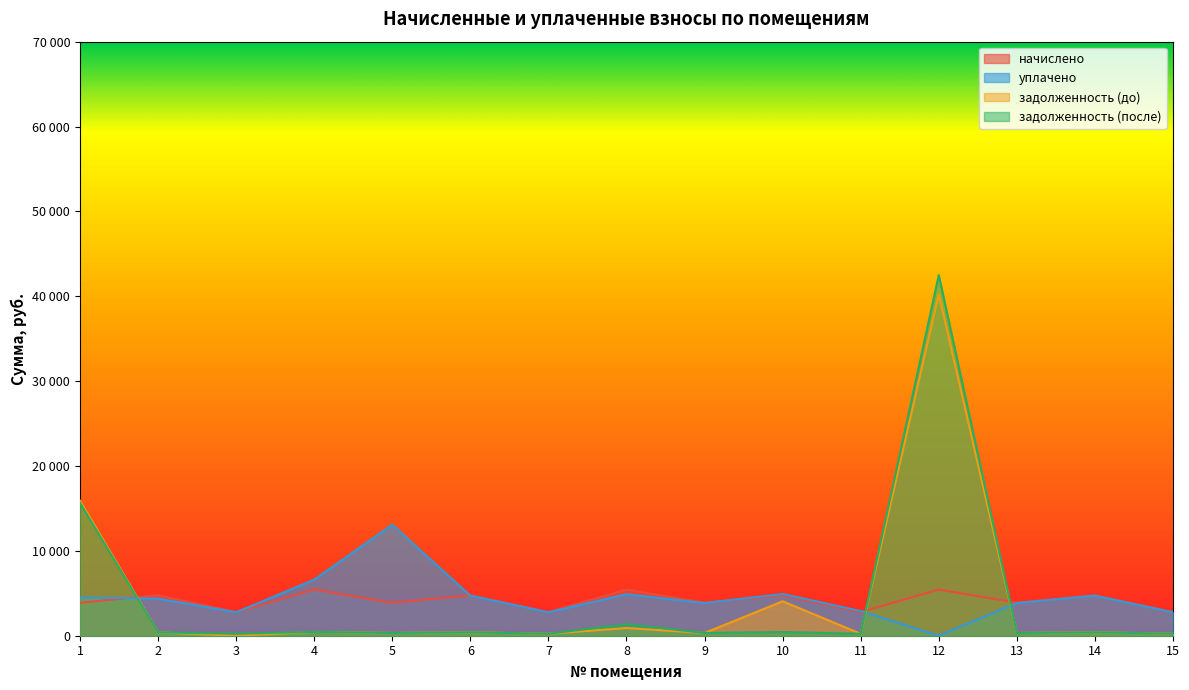

What is the value of the задолженность (до) point at the 4th from the left?

454.9